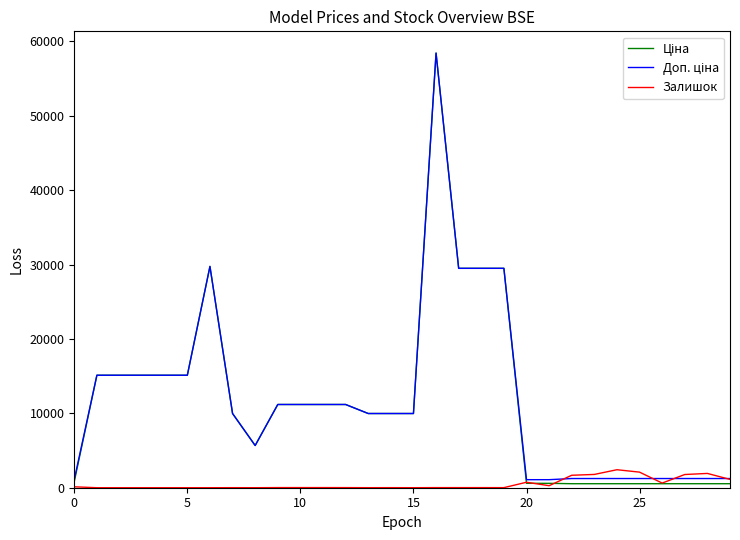

How many lines are shown in the chart?

3